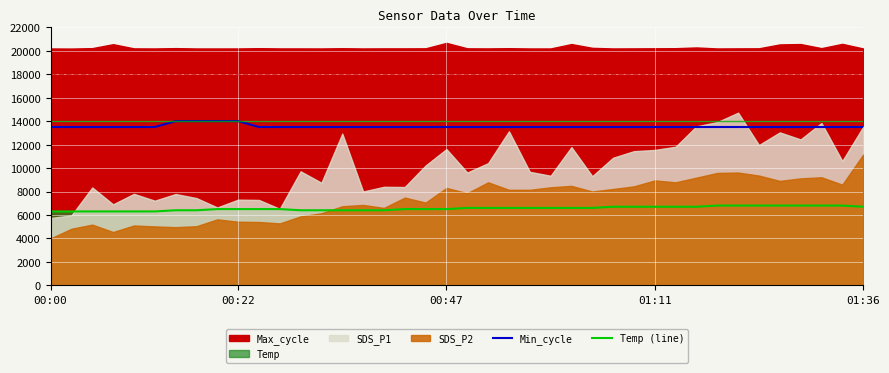

True or false: Temp (line) and Min_cycle intersect in this chart.

False